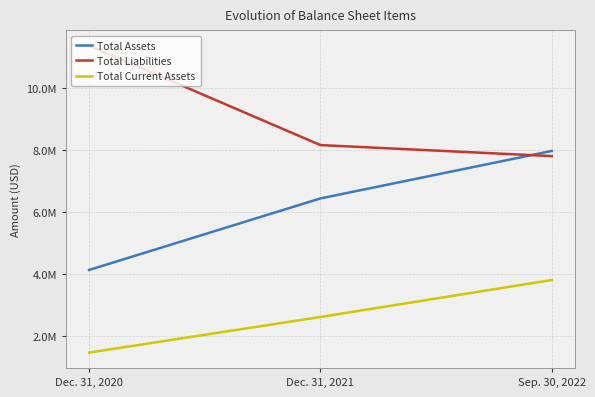

What is the sum of the Total Current Assets values at Dec. 31, 2020 and Sep. 30, 2022?

5253502